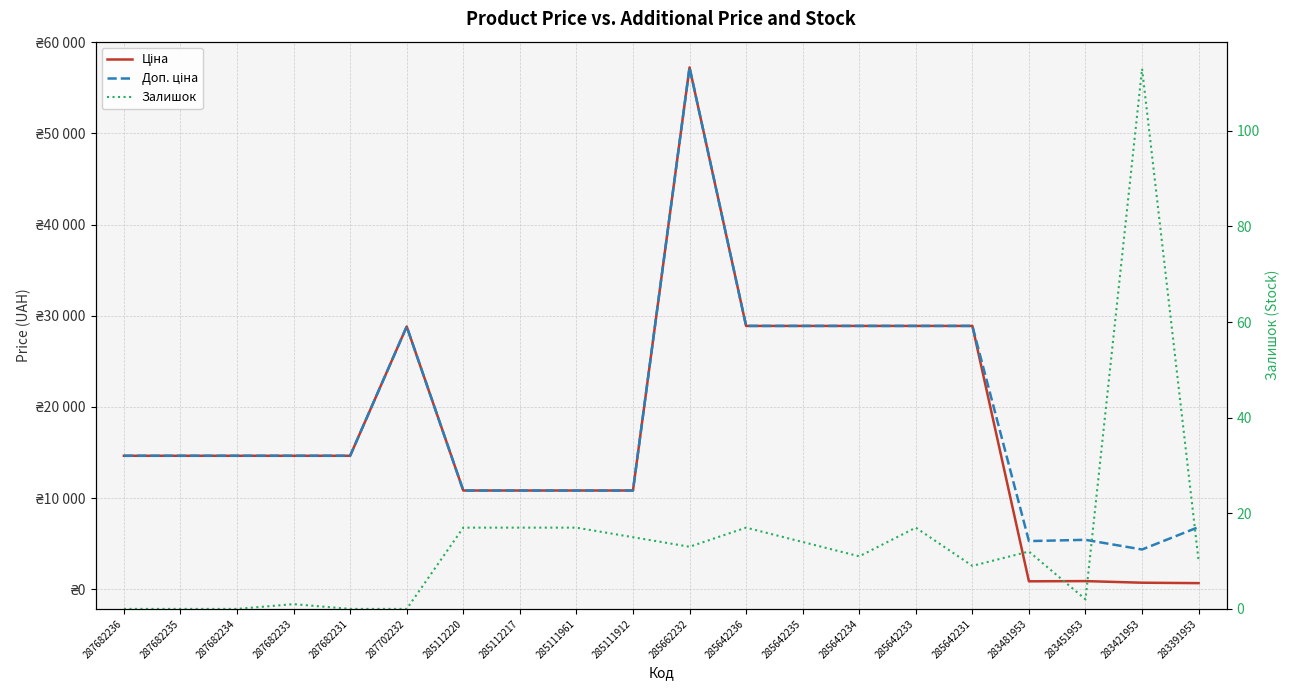

Reading right to left, extract all data points from this chart.

Ціна: 283391953=683.2	283421953=728.8	283451953=905.5	283481953=882.1	285642231=28890.3	285642233=28890.3	285642234=28890.3	285642235=28890.3	285642236=28890.3	285662232=57235.5	285111912=10840.1	285111961=10840.1	285112217=10840.1	285112220=10840.1	287702232=28821.8	287682231=14649.6	287682233=14649.6	287682234=14649.6	287682235=14649.6	287682236=14649.6
Доп. ціна: 283391953=6831.9	283421953=4372.9	283451953=5432.8	283481953=5292.4	285642231=28890.3	285642233=28890.3	285642234=28890.3	285642235=28890.3	285642236=28890.3	285662232=57235.5	285111912=10840.1	285111961=10840.1	285112217=10840.1	285112220=10840.1	287702232=28821.8	287682231=14649.6	287682233=14649.6	287682234=14649.6	287682235=14649.6	287682236=14649.6
Залишок: 283391953=10.0	283421953=113.0	283451953=2.0	283481953=12.0	285642231=9.0	285642233=17.0	285642234=11.0	285642235=14.0	285642236=17.0	285662232=13.0	285111912=15.0	285111961=17.0	285112217=17.0	285112220=17.0	287702232=0.0	287682231=0.0	287682233=1.0	287682234=0.0	287682235=0.0	287682236=0.0